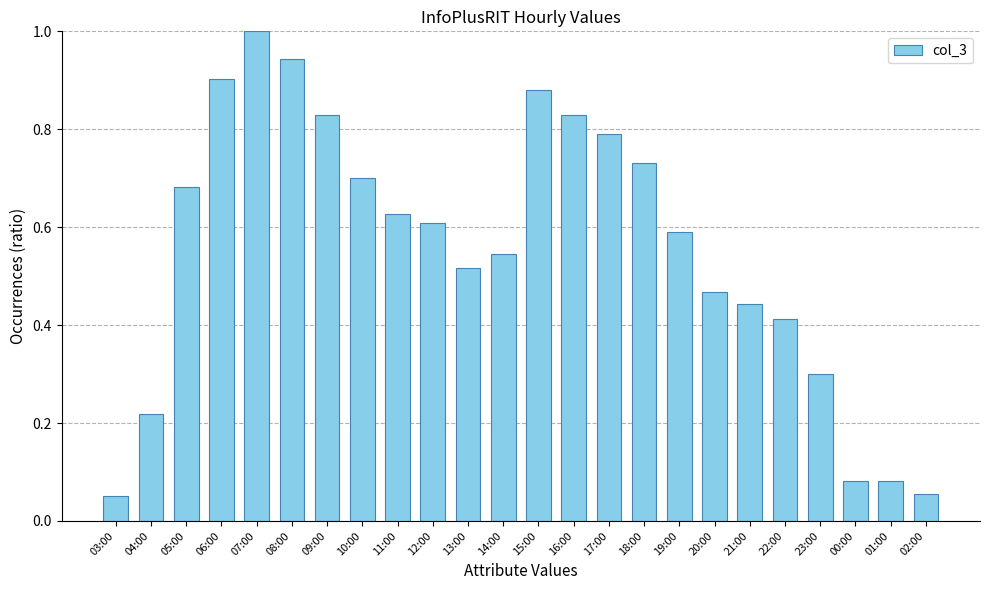

The value at 15:00 is 0.6. True or false?

False